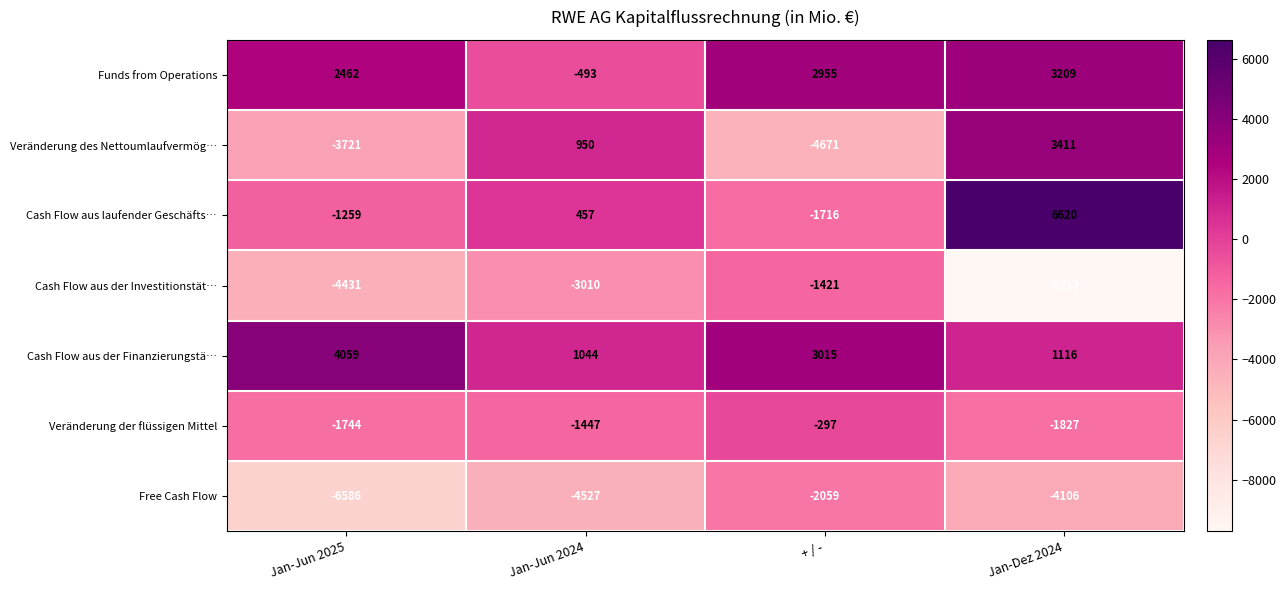

Reading left to right, transcribe all the data shown in this chart.

Funds from Operations: 2462	-493	2955	3209
Veränderung des Nettoumlaufvermög…: -3721	950	-4671	3411
Cash Flow aus laufender Geschäfts…: -1259	457	-1716	6620
Cash Flow aus der Investitionstät…: -4431	-3010	-1421	-9712
Cash Flow aus der Finanzierungstä…: 4059	1044	3015	1116
Veränderung der flüssigen Mittel: -1744	-1447	-297	-1827
Free Cash Flow: -6586	-4527	-2059	-4106